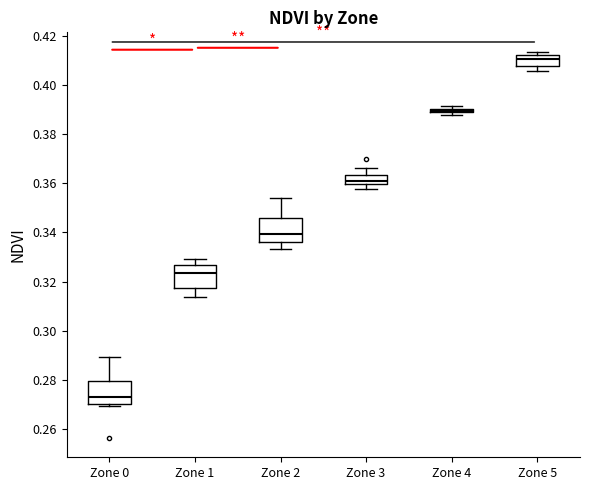

Reading left to right, read every box against the y-axis: the position of its median line, the range the box covers, and the ends of its whiskers. The values are not printed on the chart, so give them approximately, as read against the axis.

Zone 0: median 0.272, box 0.270 to 0.280, whiskers 0.270 (just below the box's lower edge) to 0.290
Zone 1: median 0.324, box 0.318 to 0.326, whiskers 0.314 to 0.328
Zone 2: median 0.340, box 0.336 to 0.346, whiskers 0.334 to 0.354
Zone 3: median 0.360 (just above the box's lower edge), box 0.360 to 0.364, whiskers 0.358 to 0.366
Zone 4: box collapsed to a line at 0.390, whiskers 0.388 to 0.392
Zone 5: median 0.410, box 0.408 to 0.412, whiskers 0.406 to 0.414